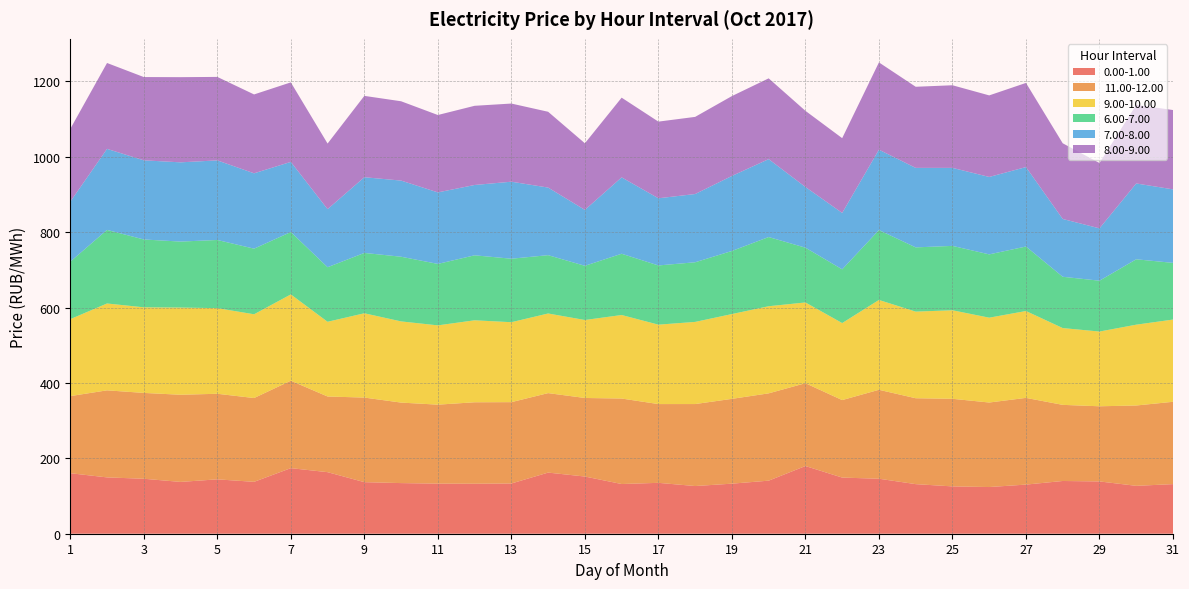

Reading left to right, what are all the values shown in this chart?

0.00-1.00: 160.6	149.5	145.8	137.5	144.3	137.7	174.0	163.3	136.8	134.3	132.9	132.7	133.3	162.2	151.8	131.9	135.0	126.5	132.8	140.8	179.6	149.0	145.9	131.6	125.6	123.9	130.4	139.9	138.7	127.1	131.6
11.00-12.00: 204.6	231.0	227.8	231.3	227.0	222.3	232.0	200.7	224.4	213.6	209.5	216.1	215.8	210.9	208.4	226.8	209.0	217.6	225.0	231.7	219.8	205.6	236.0	227.9	232.4	224.2	230.1	202.0	199.4	213.2	218.4
9.00-10.00: 204.2	230.5	227.1	231.4	227.2	222.2	229.0	198.3	223.7	215.4	210.4	217.5	212.1	211.3	206.9	221.6	210.7	218.0	225.0	231.2	214.3	204.3	238.3	229.9	234.9	225.1	230.5	203.8	198.3	214.4	218.2
6.00-7.00: 152.5	195.2	180.0	175.1	180.9	174.1	165.5	144.8	160.1	171.6	163.1	172.4	168.5	154.8	143.8	162.6	157.1	158.3	167.4	183.6	145.4	142.5	185.4	170.4	170.8	168.0	171.2	136.1	134.9	173.5	150.4
7.00-8.00: 159.2	215.0	210.0	210.2	211.2	199.9	186.1	154.1	200.9	202.0	189.8	186.6	204.3	179.3	148.4	202.6	178.2	181.1	199.0	206.7	161.0	149.7	213.3	211.0	207.0	205.4	210.8	153.4	138.9	201.2	195.1
8.00-9.00: 193.2	227.9	220.9	226.0	221.5	209.3	211.0	174.1	215.8	210.4	205.3	210.1	207.4	201.1	176.7	211.5	203.4	204.7	211.9	214.3	202.1	198.3	231.6	215.2	219.2	216.4	223.3	200.8	173.3	208.4	210.5